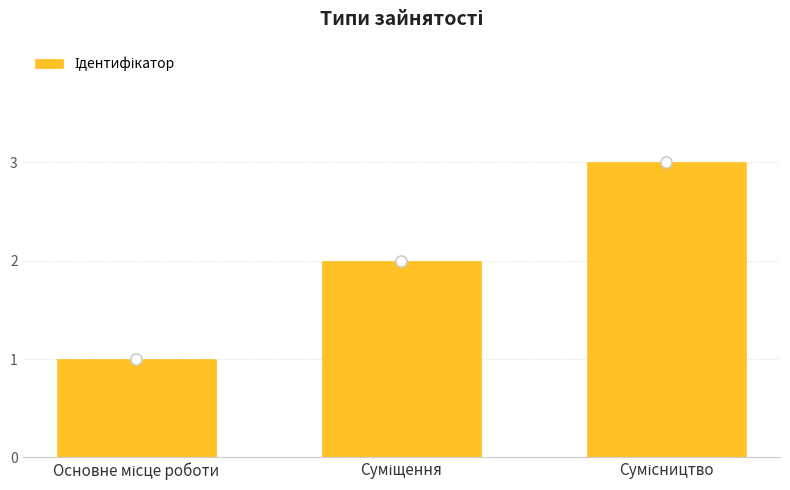

How many data points does each series have?

3